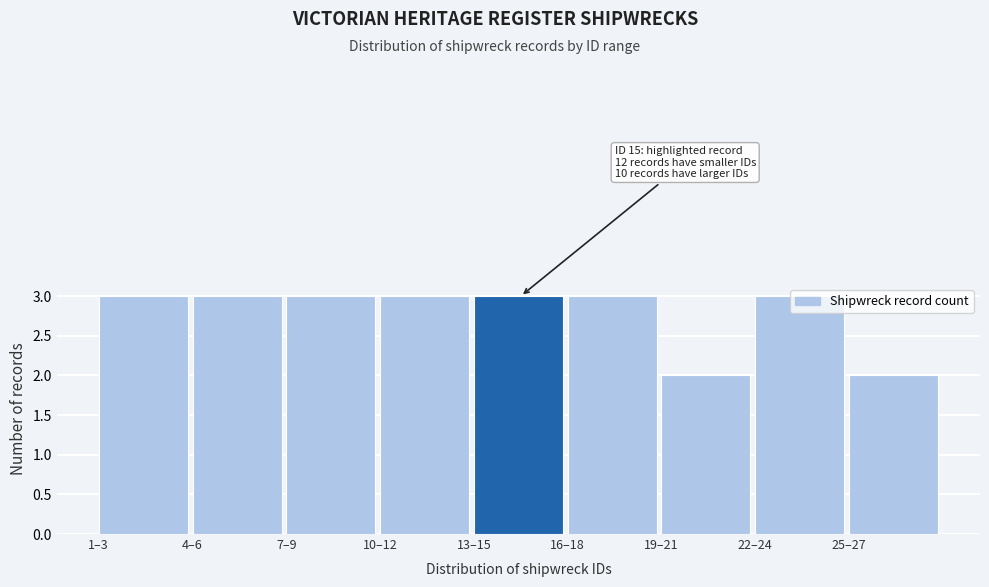

What is the maximum value shown in the chart?

3